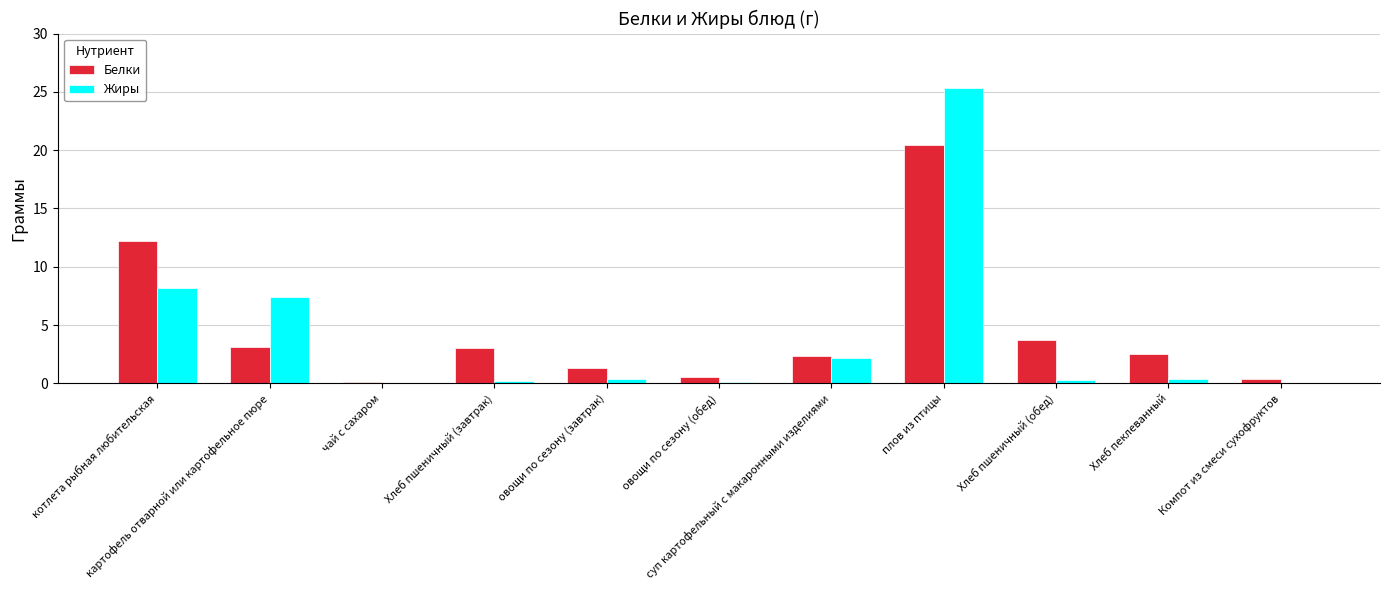

What is the sum of all Белки values?

49.5